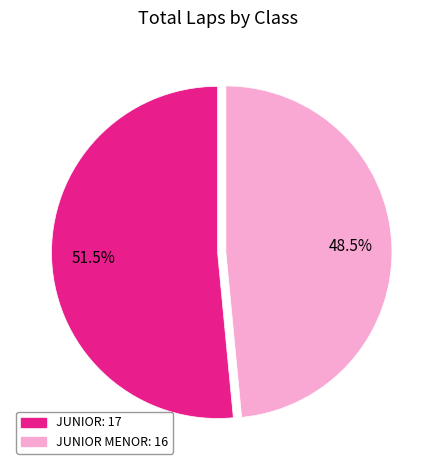

To the nearest percent, what is the difference between the JUNIOR MENOR and JUNIOR slice percentages?

3%